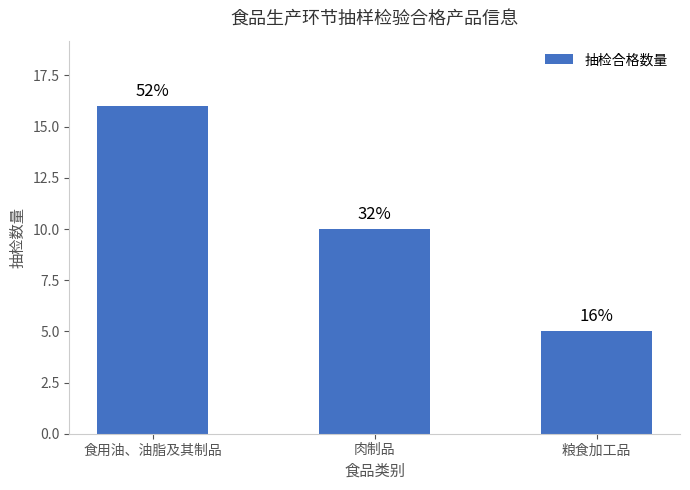

What is the average value?

10